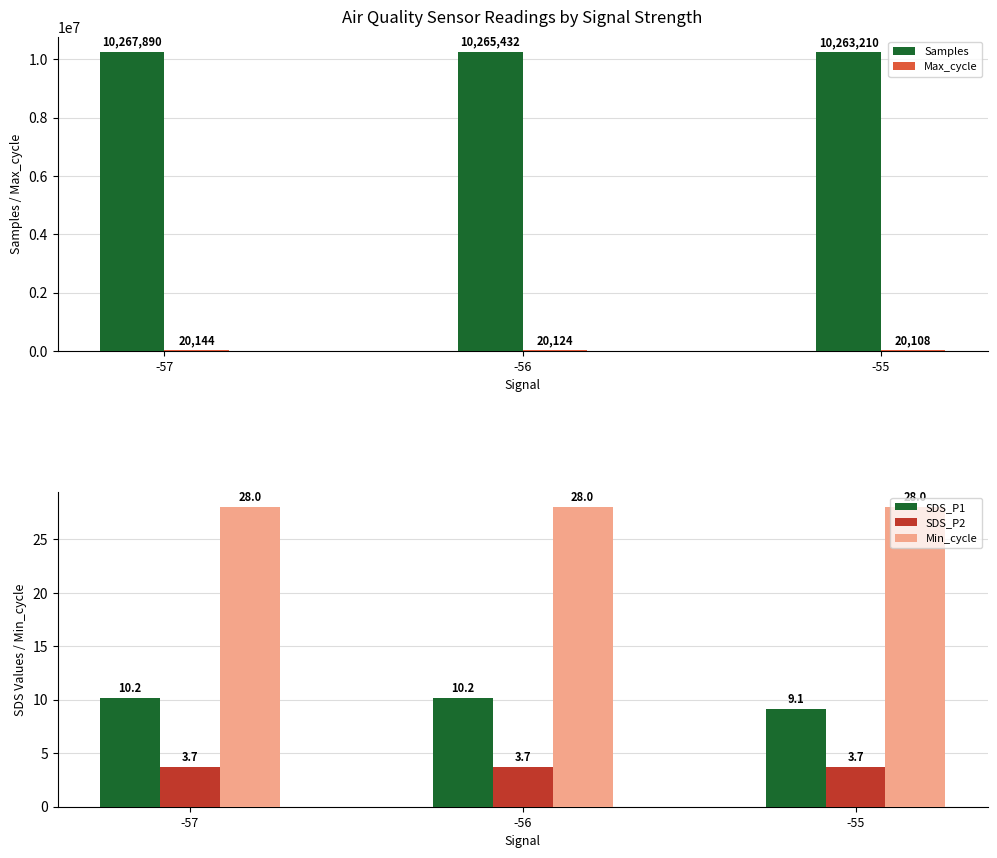

What is the spread (max minus min) of values at -55?

10263206.3